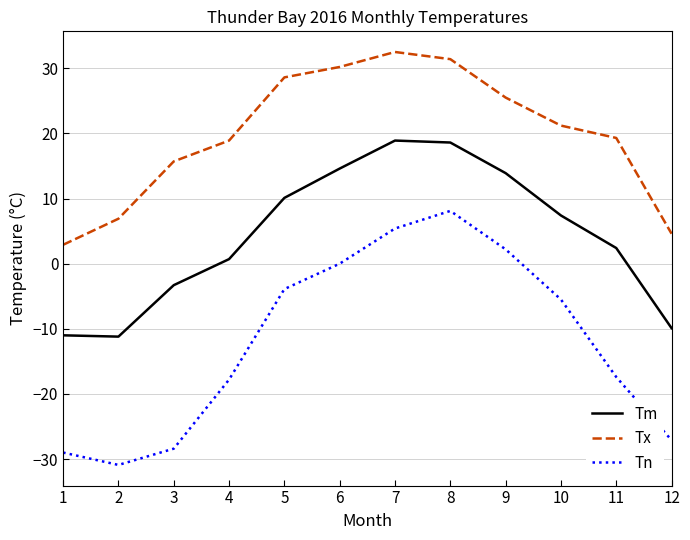

True or false: Tn and Tm cross at least once.

False